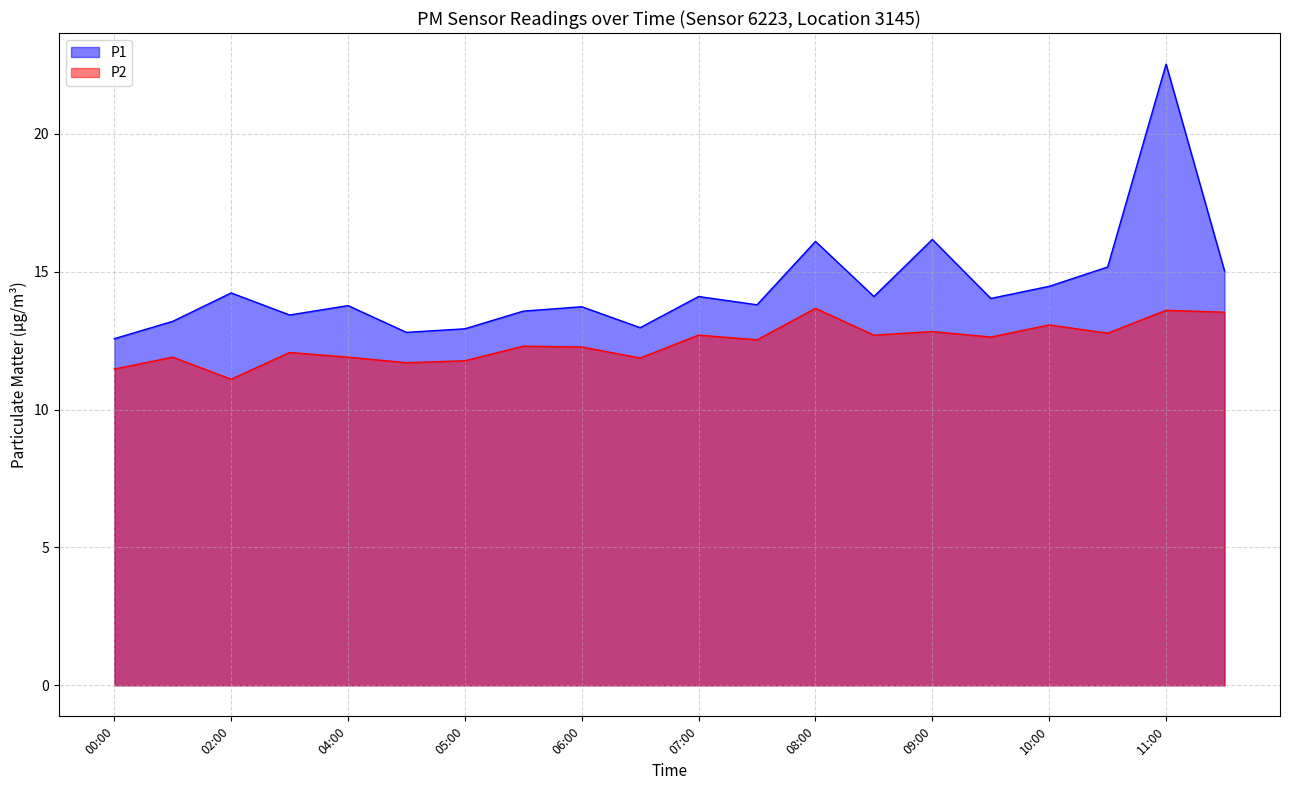

The P1 series shows 3.5 at 04:00. True or false?

False